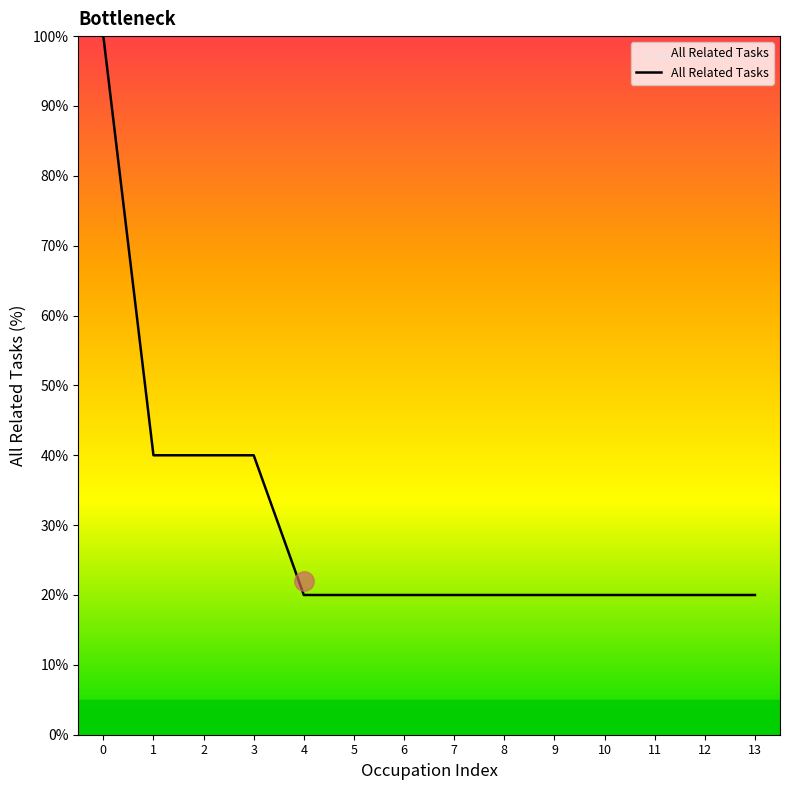

Which category has the highest value across all series?

0